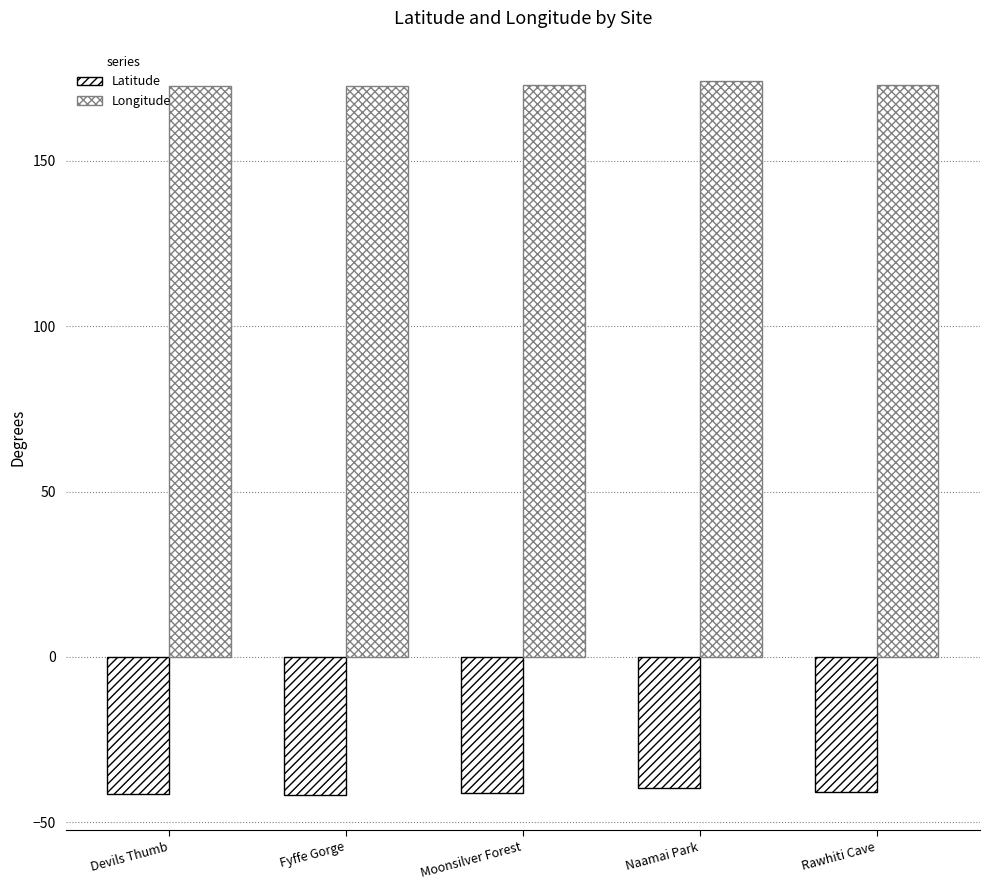

Count the number of data series in this chart.

2